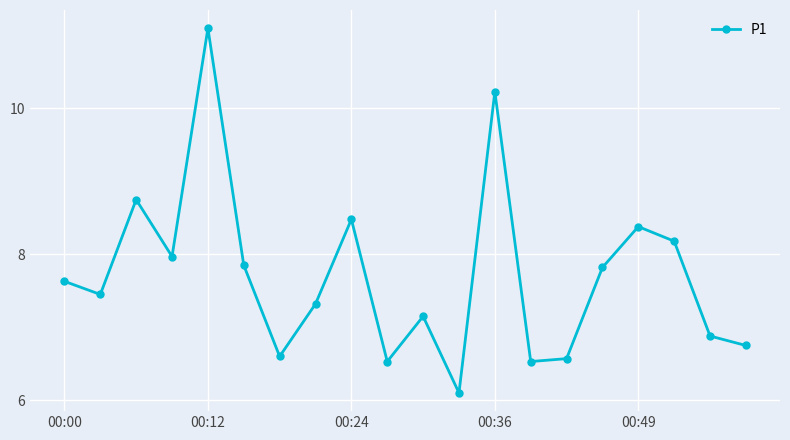

What is the value of the 3rd point from the left?

8.8